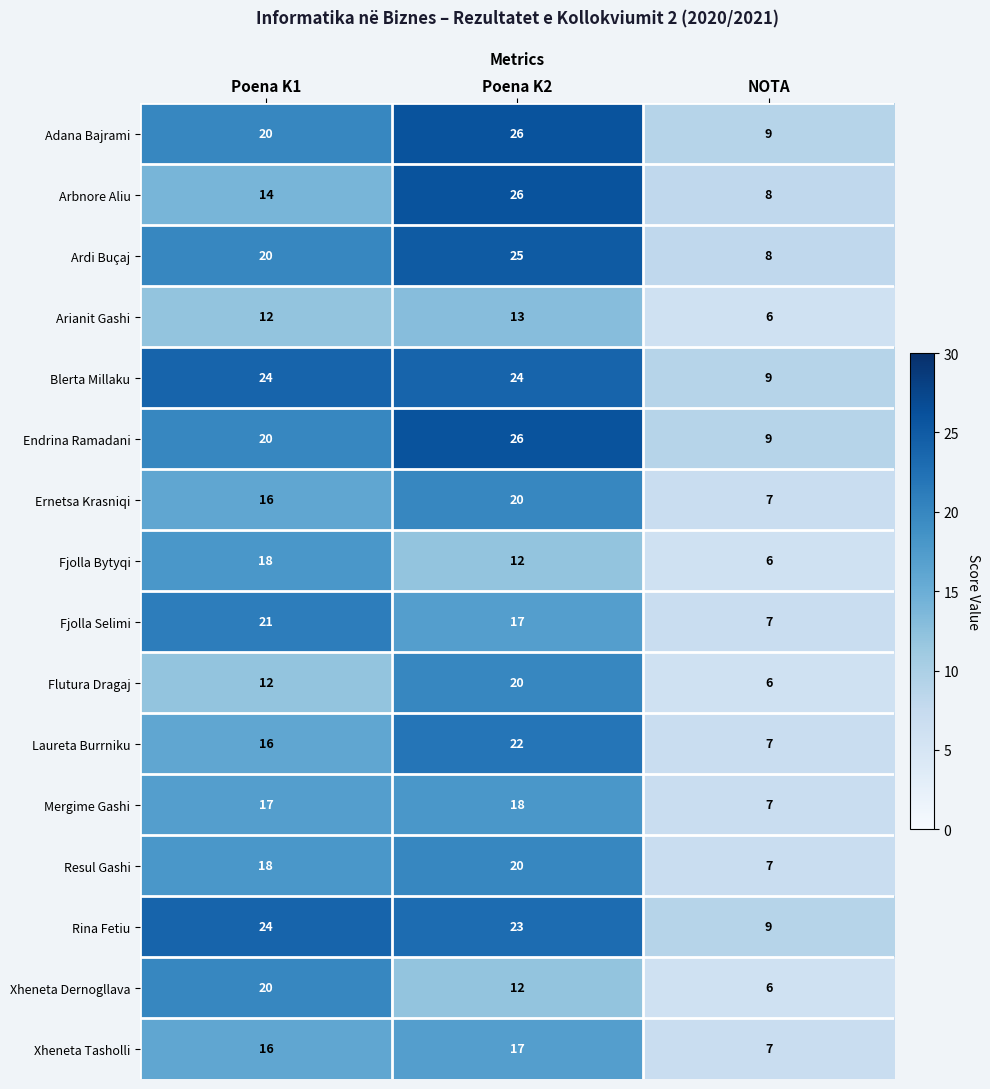

What is the average value of the Flutura Dragaj series?

13